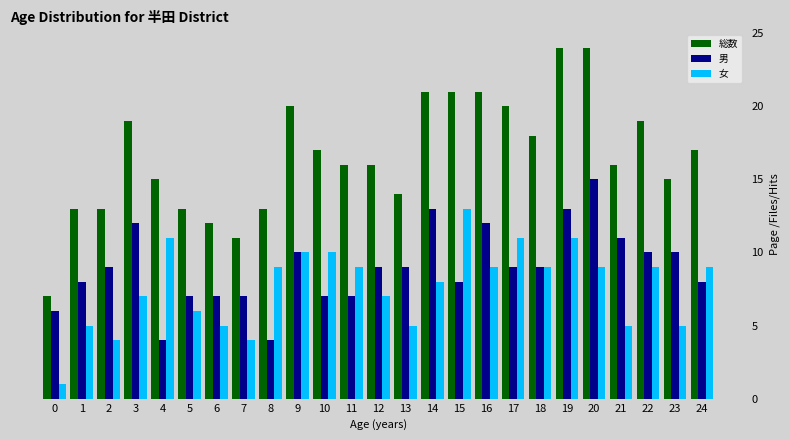

Reading right to left, transcribe all the data shown in this chart.

総数: 17	15	19	16	24	24	18	20	21	21	21	14	16	16	17	20	13	11	12	13	15	19	13	13	7
男: 8	10	10	11	15	13	9	9	12	8	13	9	9	7	7	10	4	7	7	7	4	12	9	8	6
女: 9	5	9	5	9	11	9	11	9	13	8	5	7	9	10	10	9	4	5	6	11	7	4	5	1